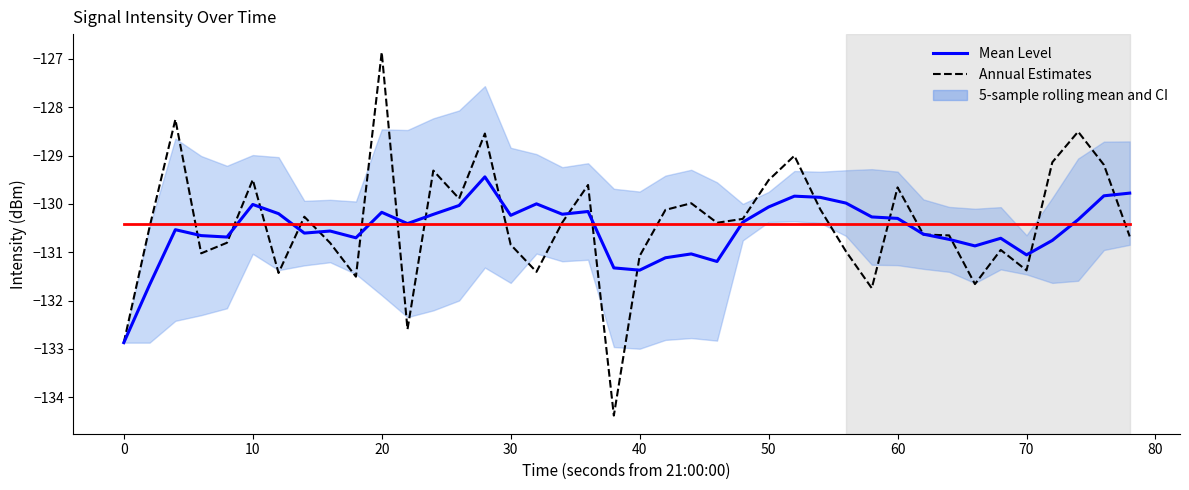

True or false: Mean Level and 5-sample rolling mean and CI intersect in this chart.

True